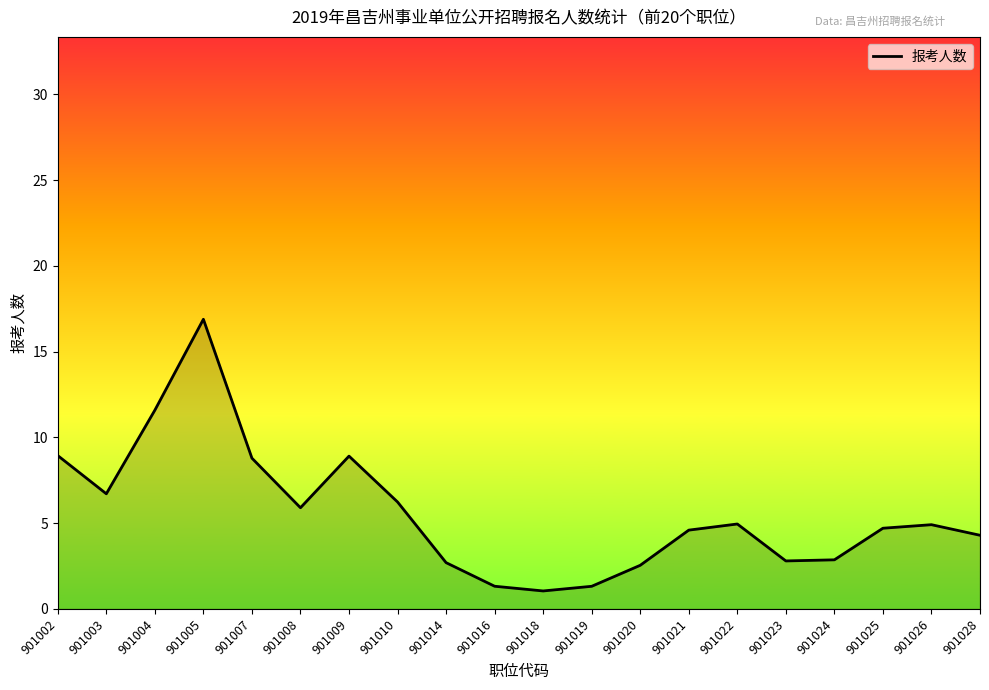

Approximately how many times larger is the value at 901019 compared to 901016?

1.0